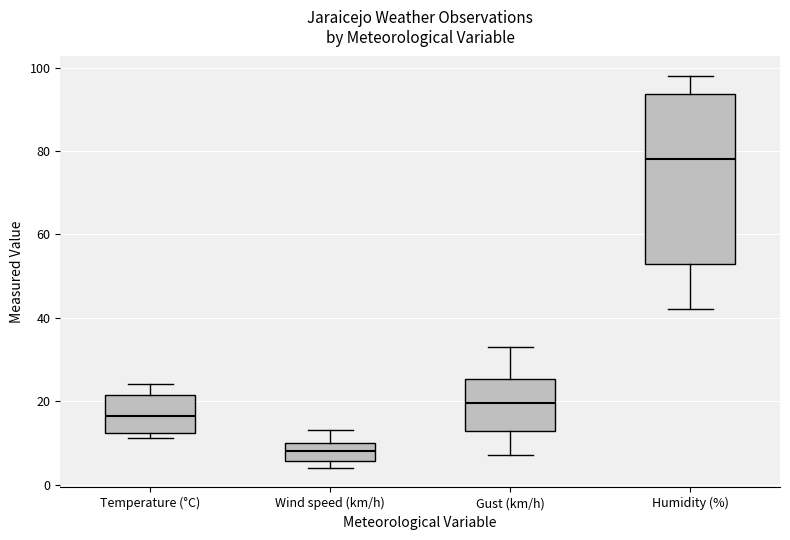

Where is the lower edge of the box for Humidity (%) on the y-axis? The values are not printed on the chart, so give them approximately, as read against the axis.

54